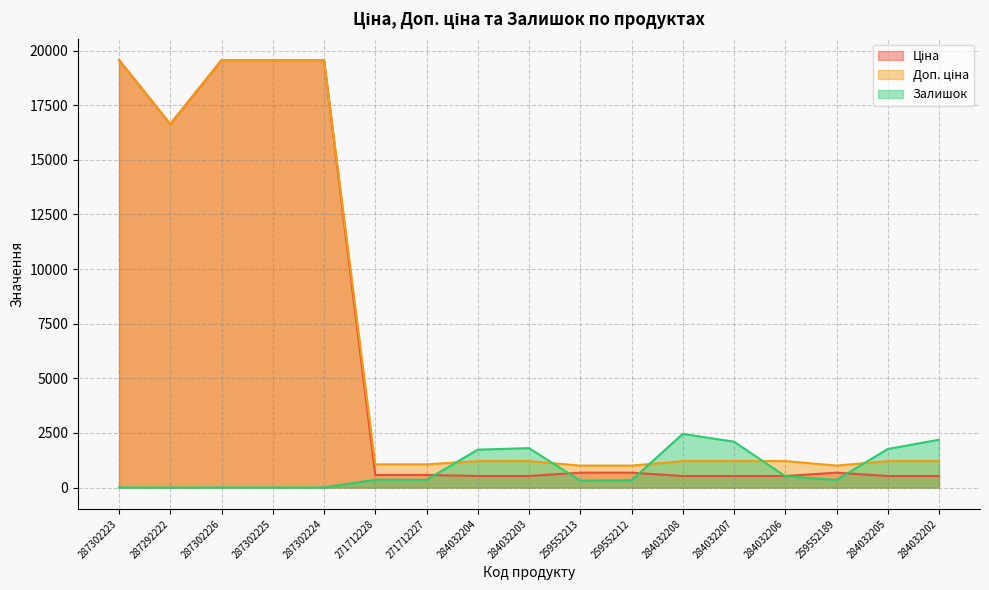

At 287292222, list the series in order from smallest to largest.

Залишок, Ціна, Доп. ціна